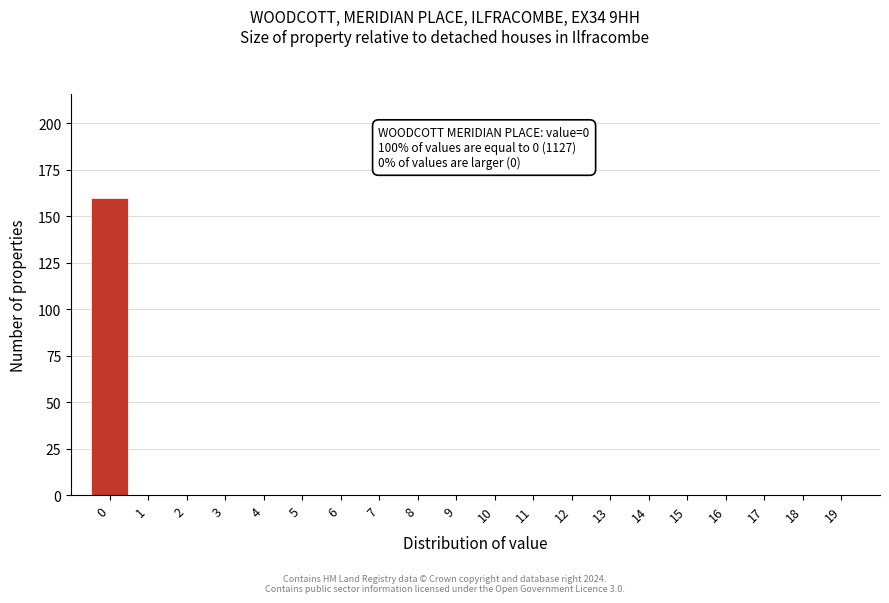

Reading left to right, transcribe all the data shown in this chart.

0=160	1=0	2=0	3=0	4=0	5=0	6=0	7=0	8=0	9=0	10=0	11=0	12=0	13=0	14=0	15=0	16=0	17=0	18=0	19=0